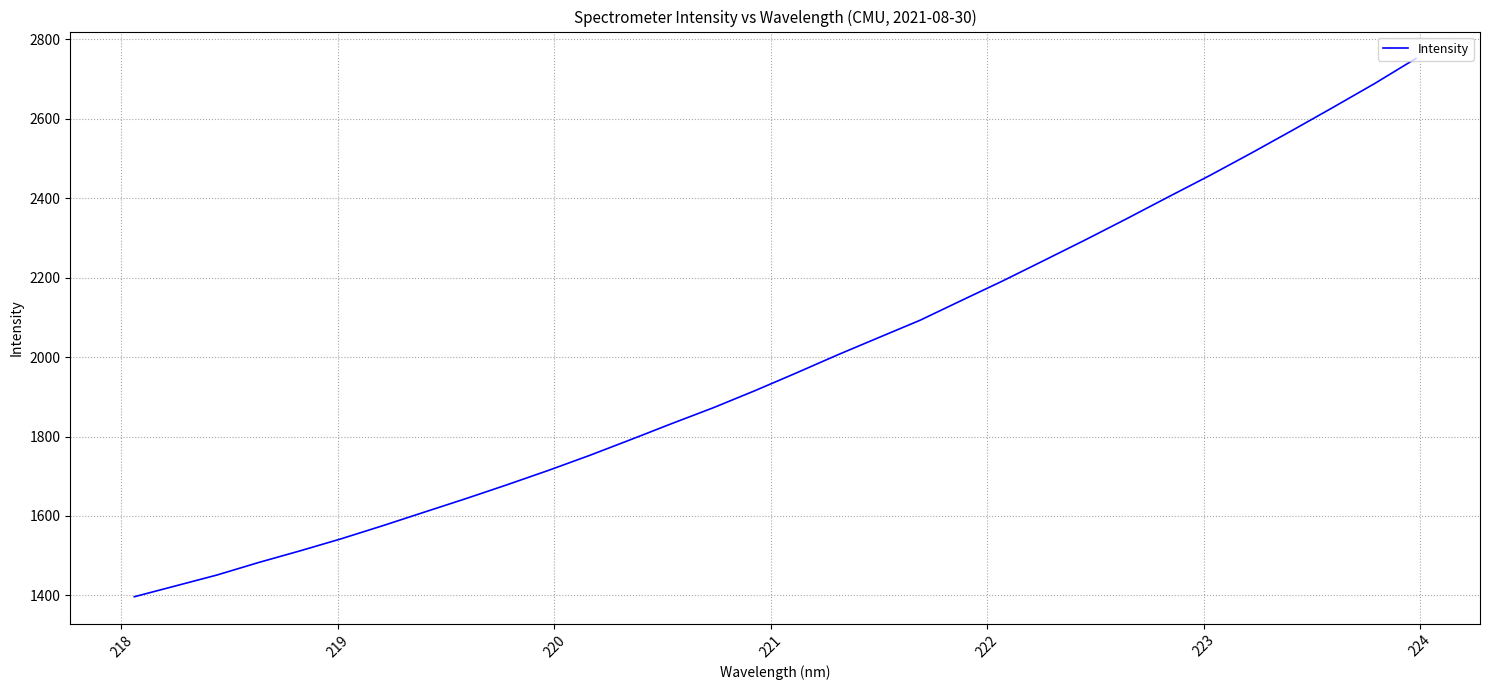

Does the chart have visible grid lines?

Yes